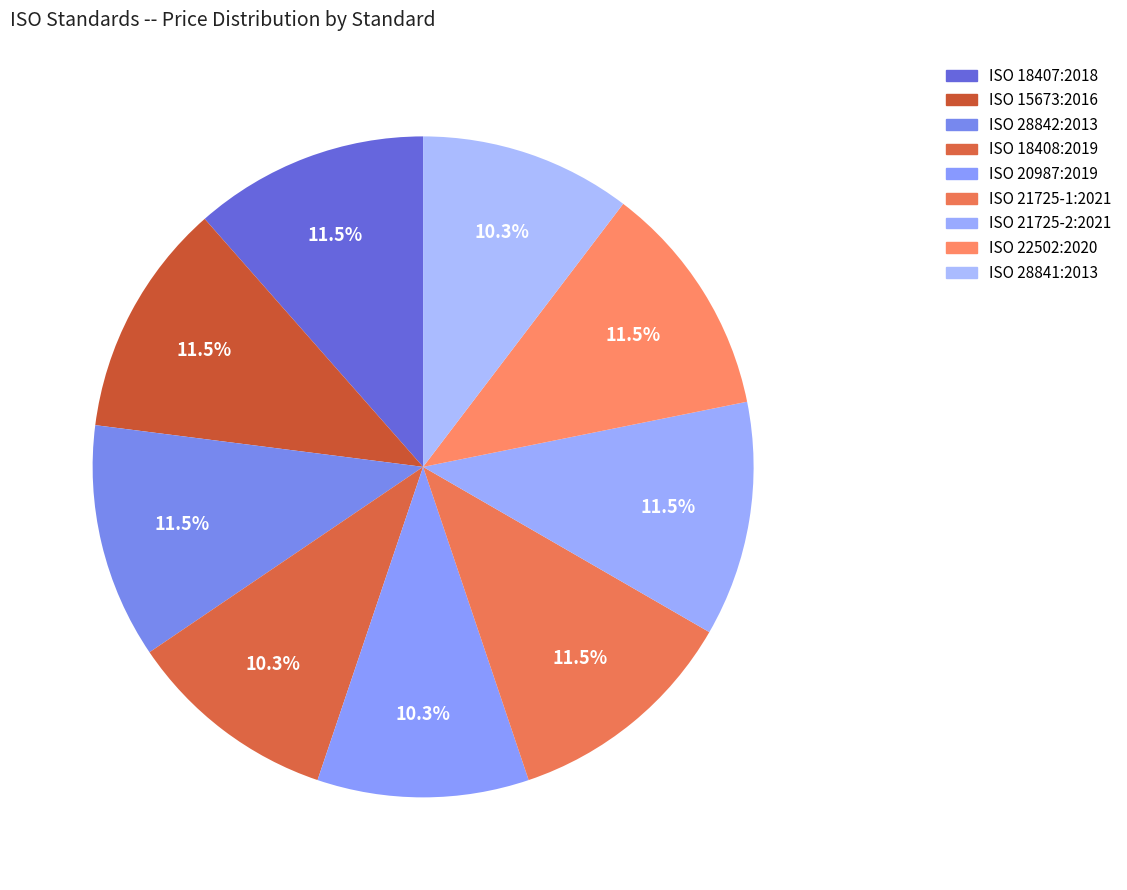

What is the change in value from ISO 21725-1:2021 to ISO 28841:2013?

-22